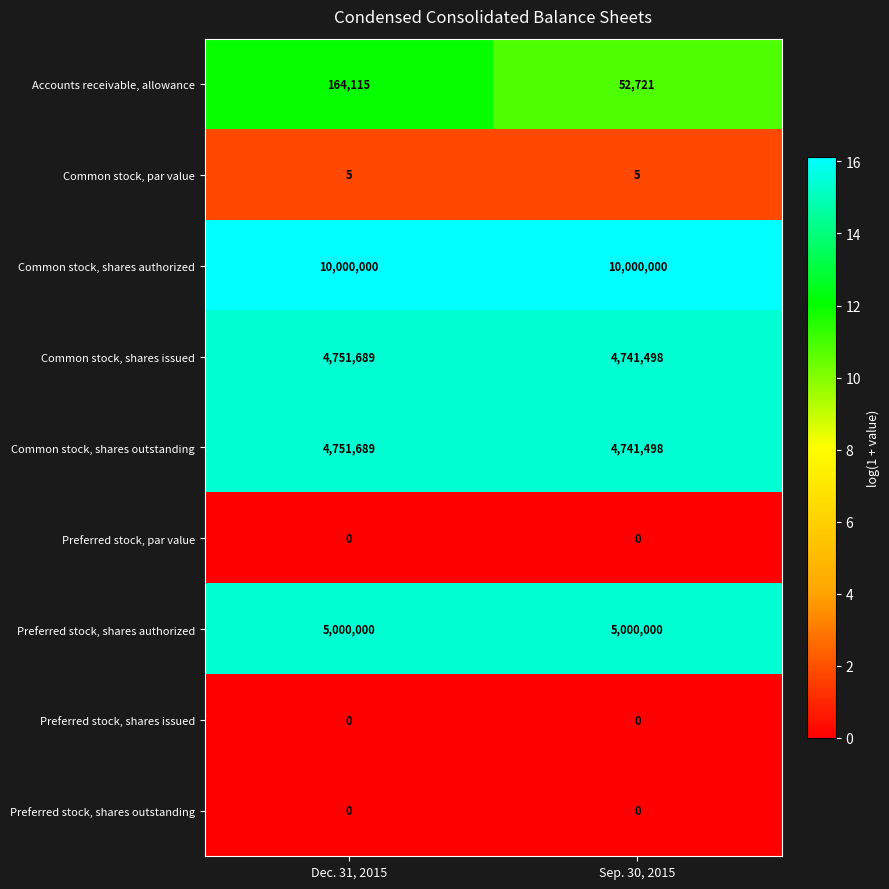

What is the total value across all series at Sep. 30, 2015?

24535722